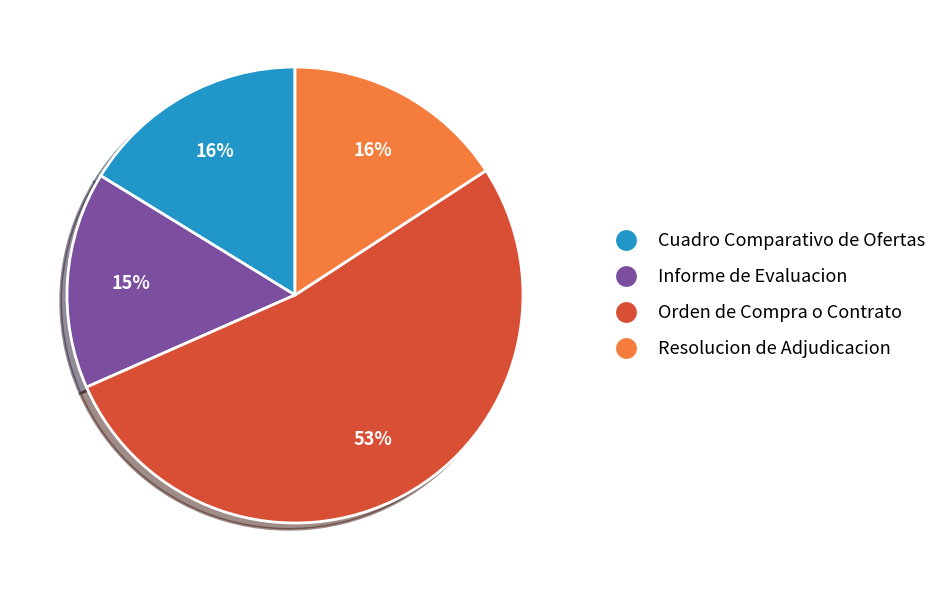

Count the number of slices in the pie.

4